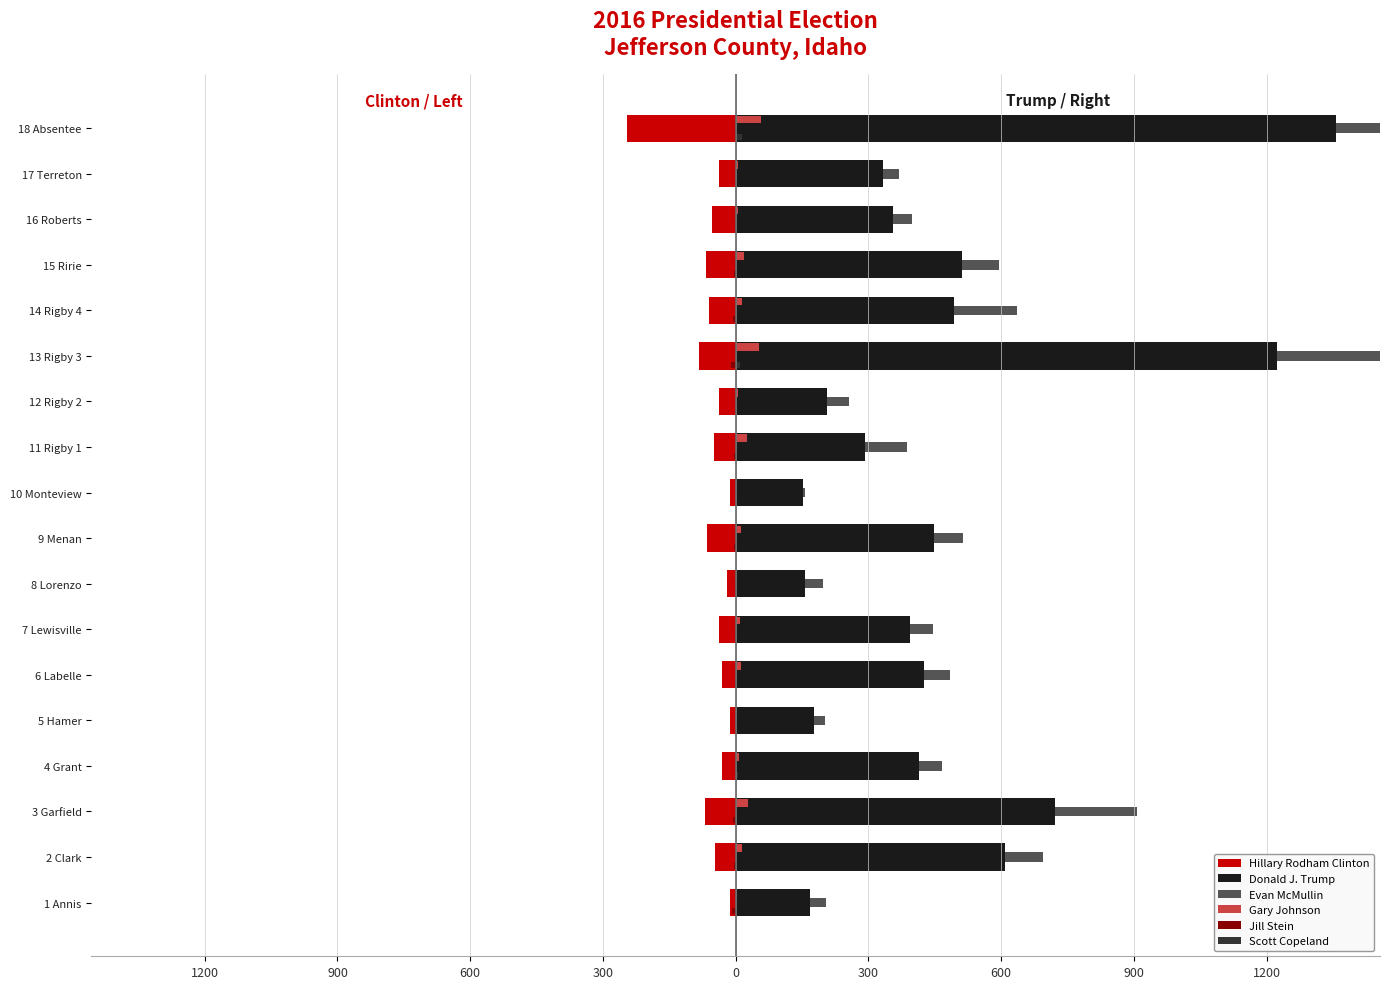

List the series in order of their peak value, lowest first.

Hillary Rodham Clinton, Jill Stein, Scott Copeland, Gary Johnson, Evan McMullin, Donald J. Trump